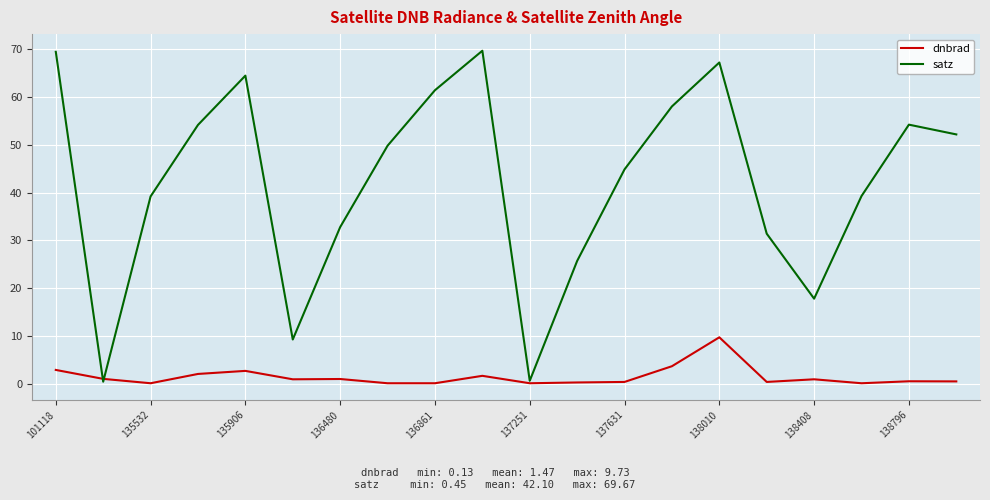

Rank the series by their maximum value, from highest to lowest.

satz, dnbrad